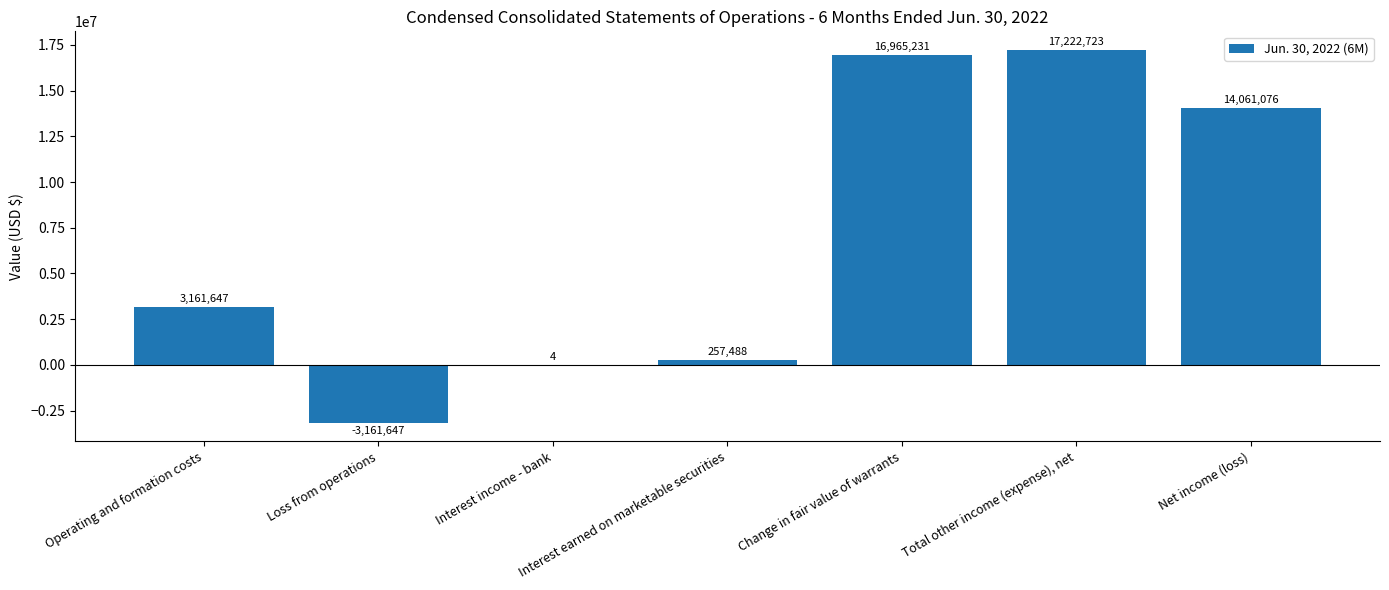

Which category has the highest value across all series?

Total other income (expense), net